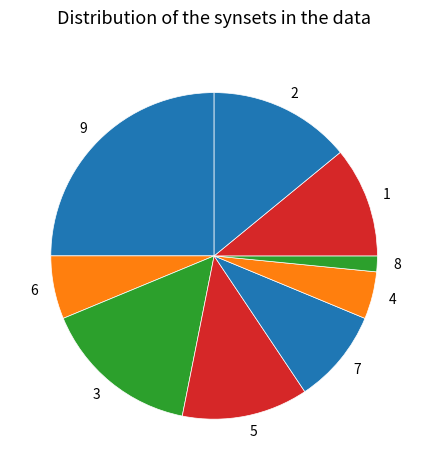

Does any single category account for the majority?

No